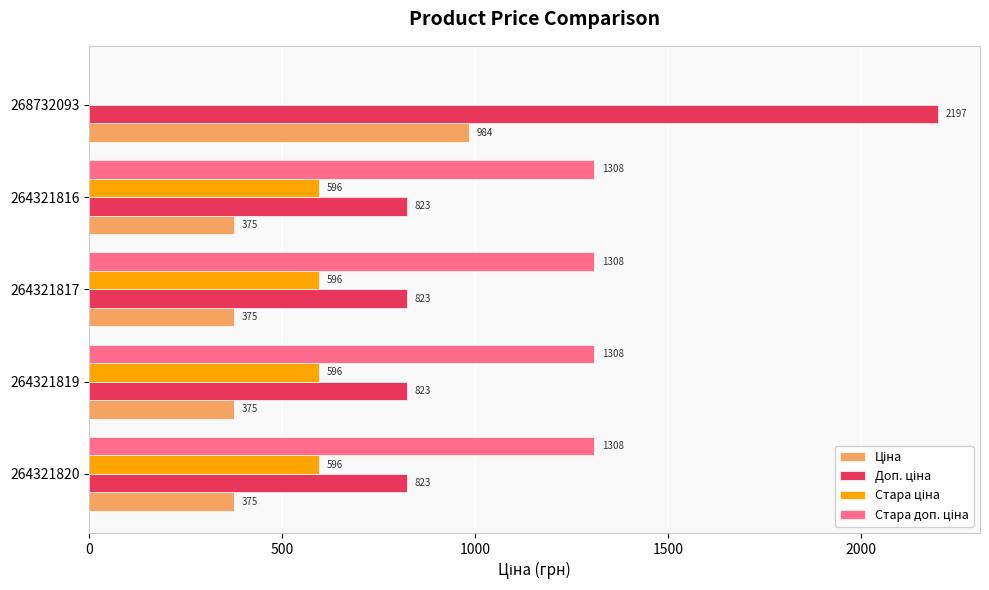

Which label corresponds to the largest value in the chart?

268732093